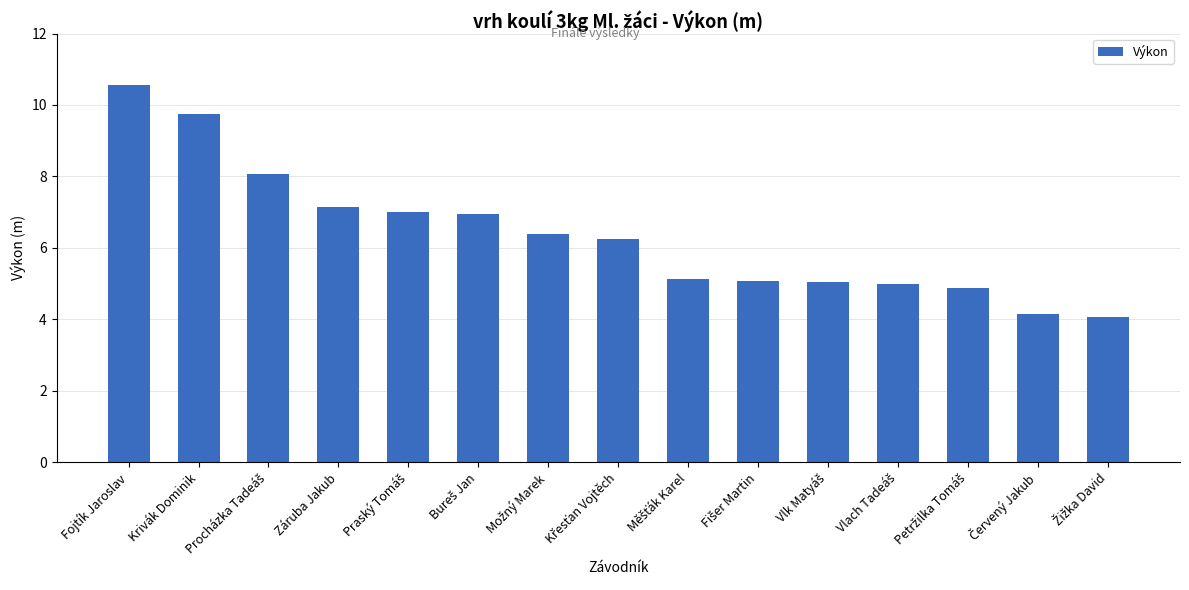

Where does the data first go above 6?

Fojtík Jaroslav